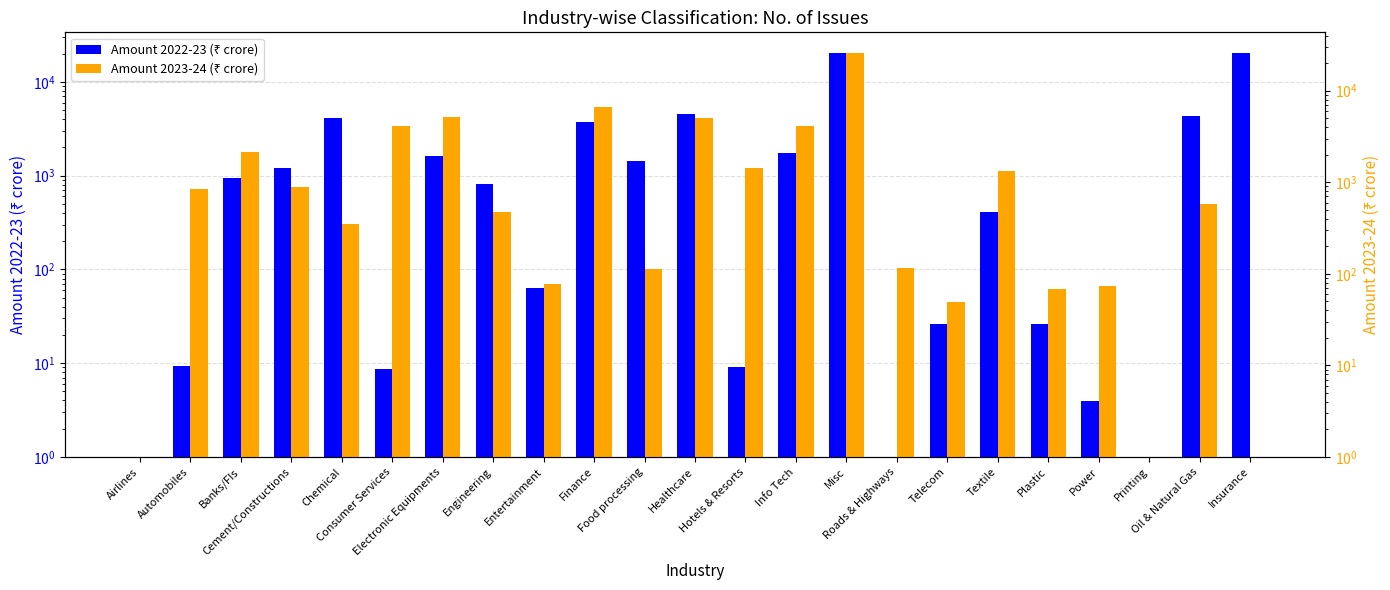

The value of Amount 2022-23 (₹ crore) at Automobiles is 9.4. True or false?

True